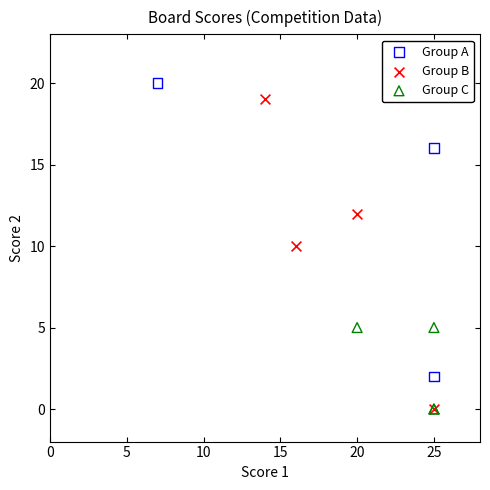

Which series has the widest spread of Y values?

Group B